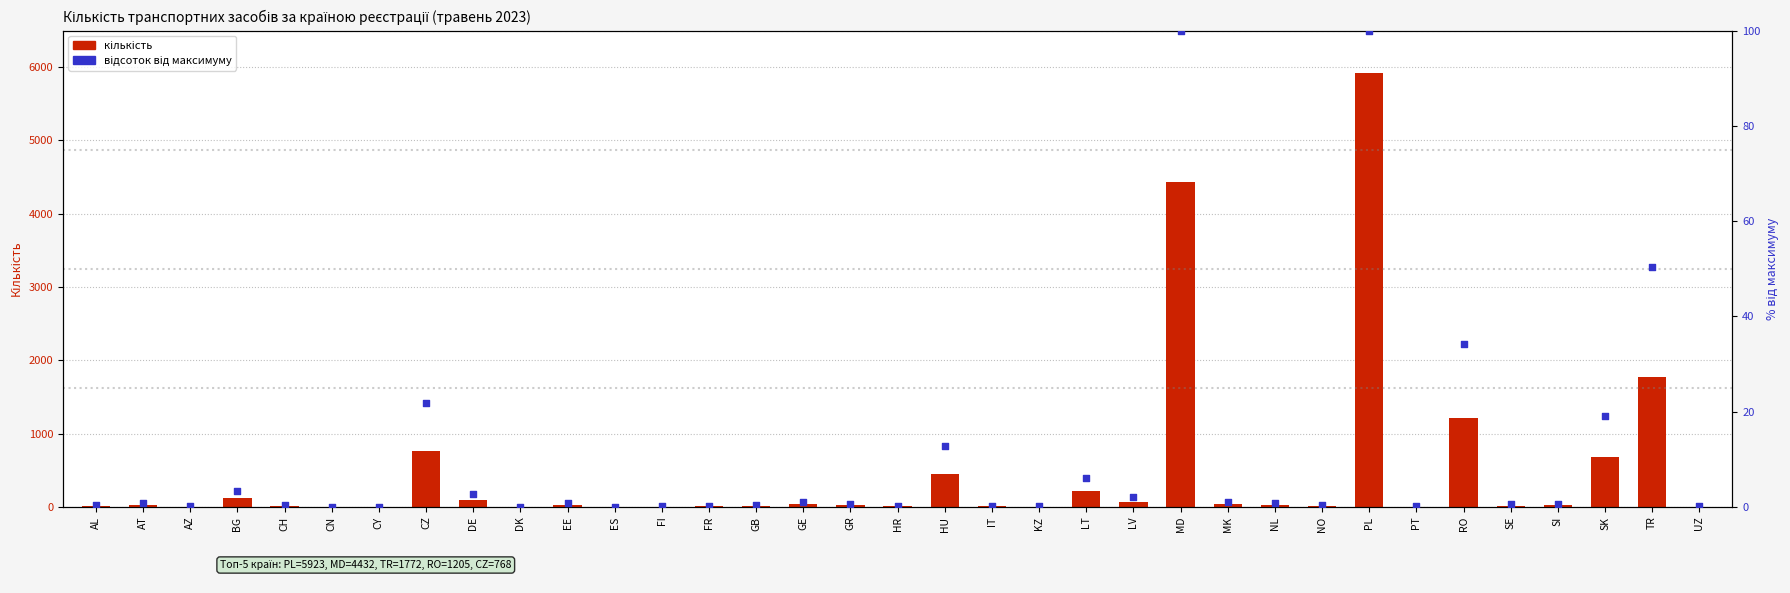

What is the total value across all series at FR?

6.2